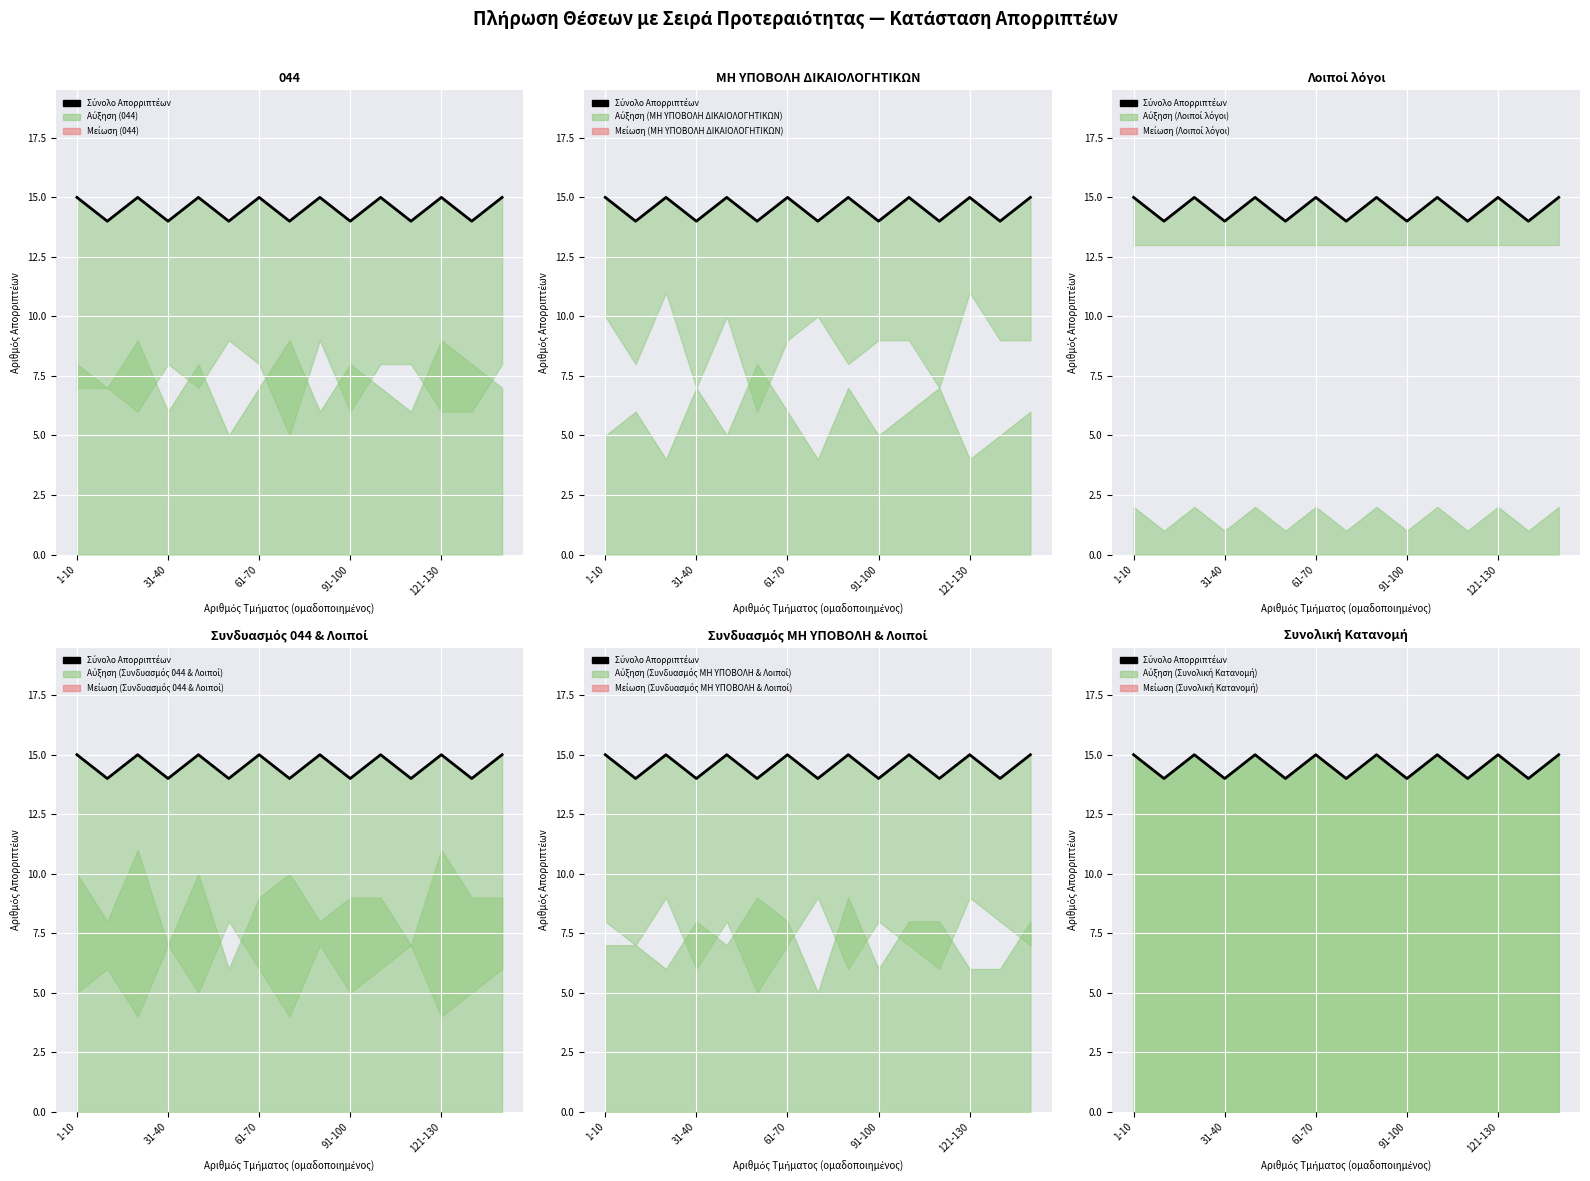

What position from the right is 14?

1